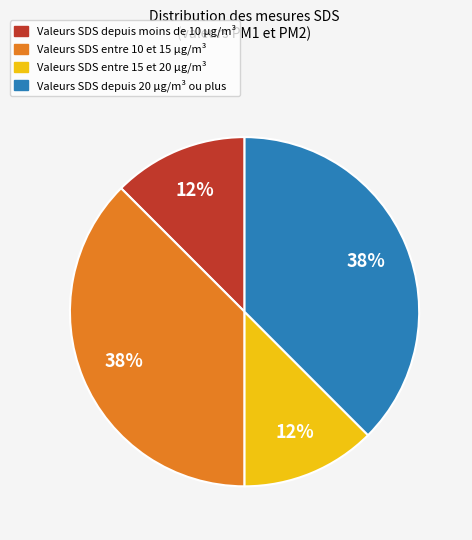

Does any single category account for the majority?

No